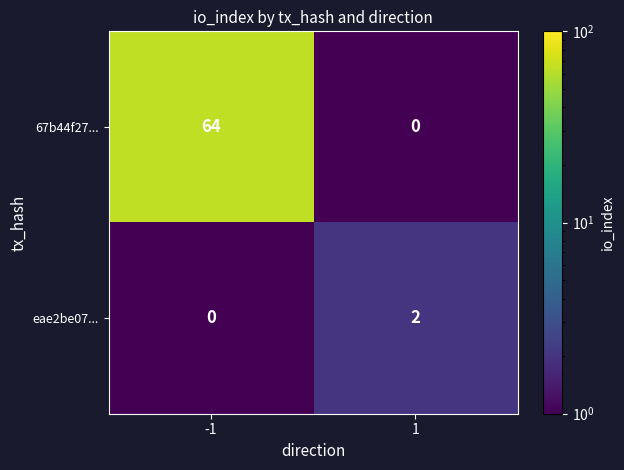

Count the number of data series in this chart.

2